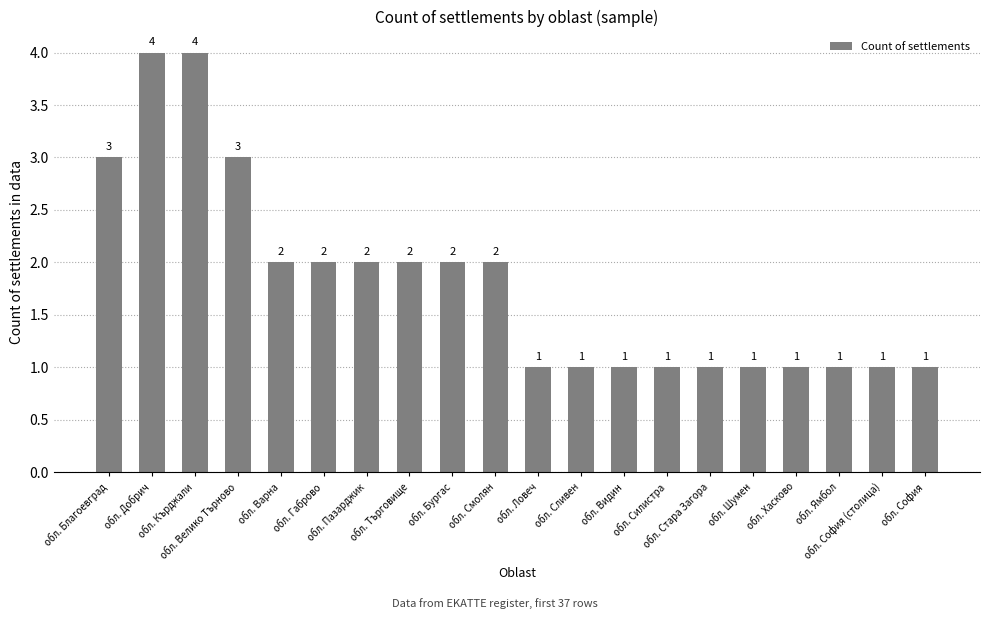

What is the value of the 10th bar from the left?

2